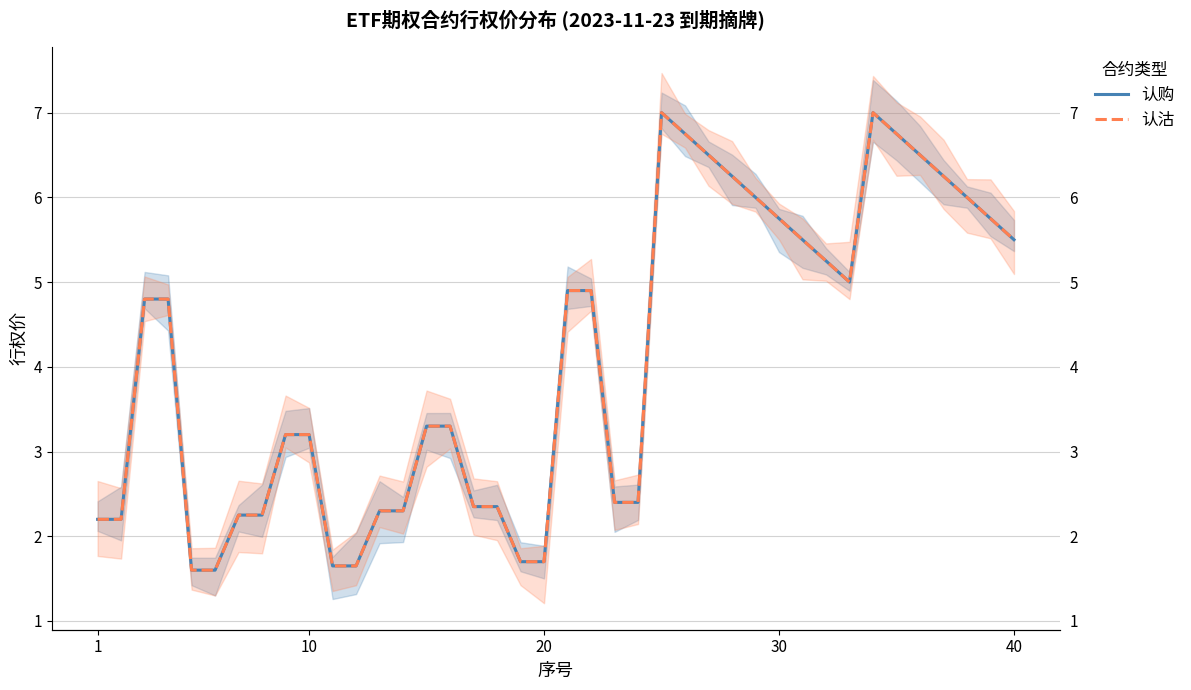

True or false: 认购 and 认沽 intersect in this chart.

False